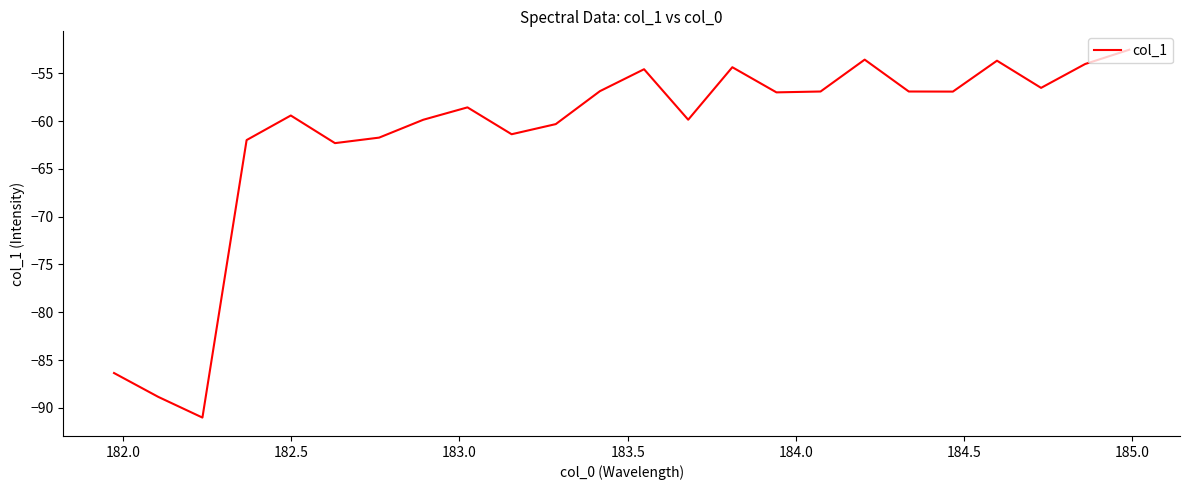

What is the smallest value displayed?

-91.0